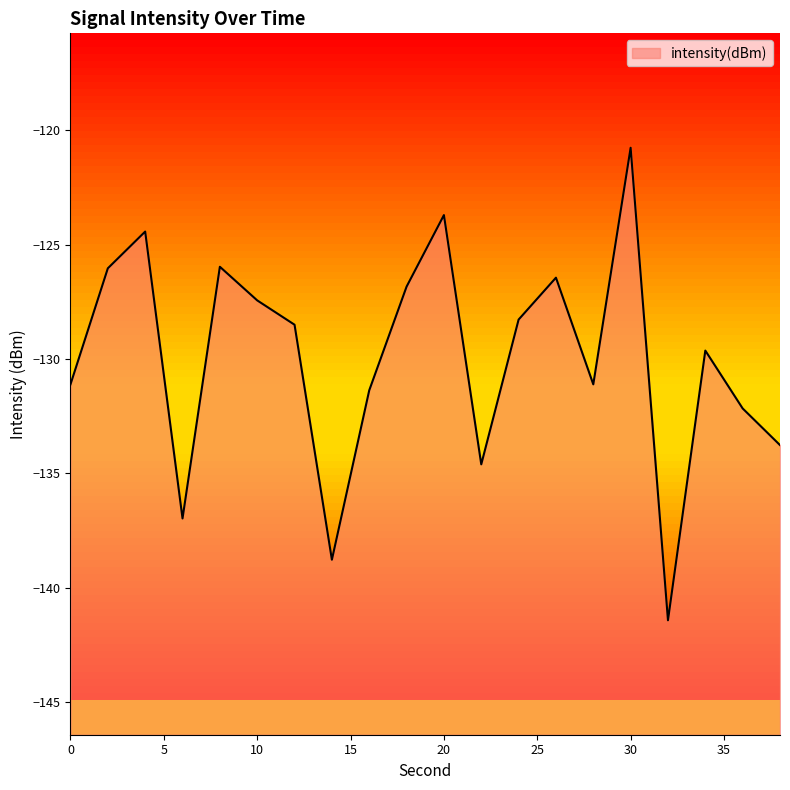

The chart shows a value of -88.2 at 36. True or false?

False